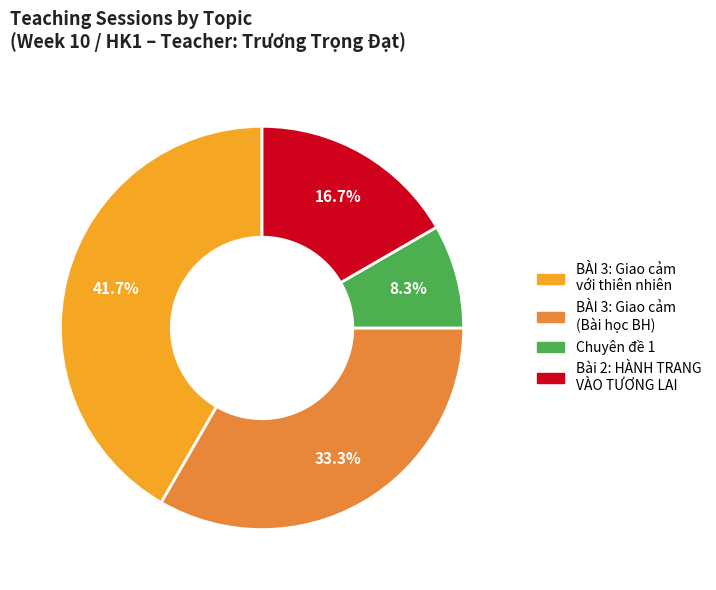

Which slice is the largest?

BÀI 3: Giao cảm với thiên nhiên